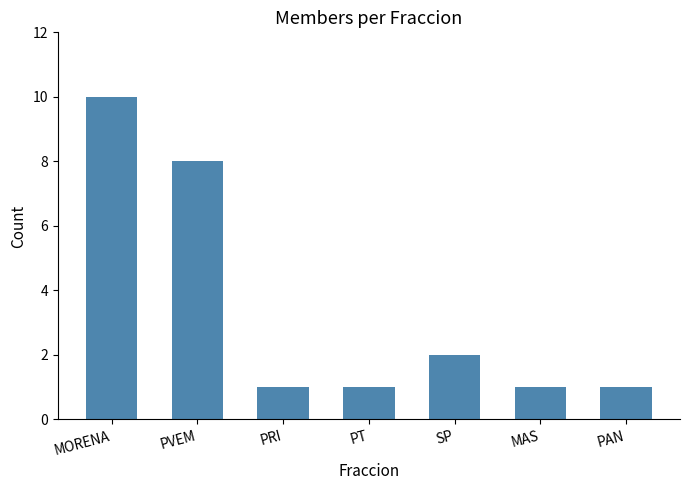

What value does the data have at MORENA?

10